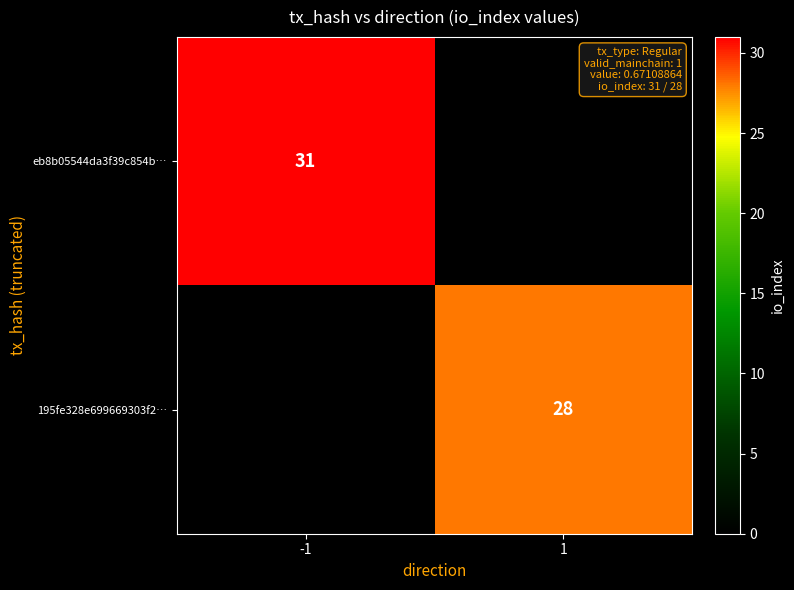

The value of eb8b05544da3f39c854b… at -1 is 13. True or false?

False